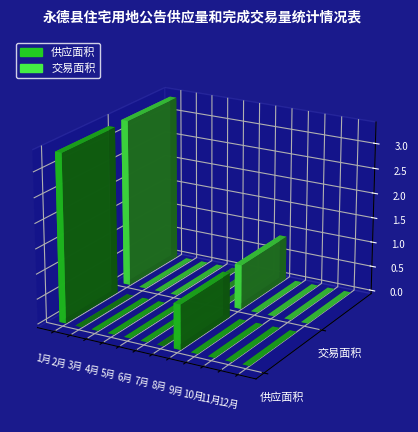

What is the sum of all 交易面积 values?

4.2